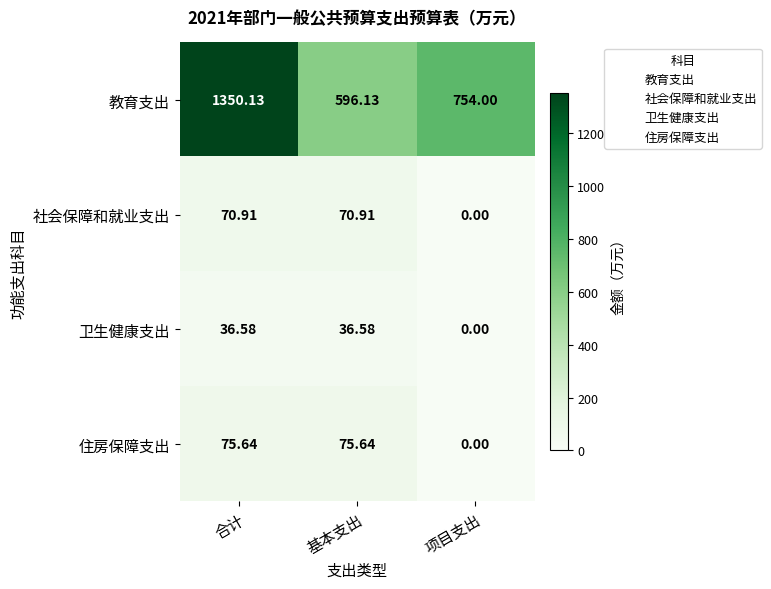

How many categories are shown in the chart?

3